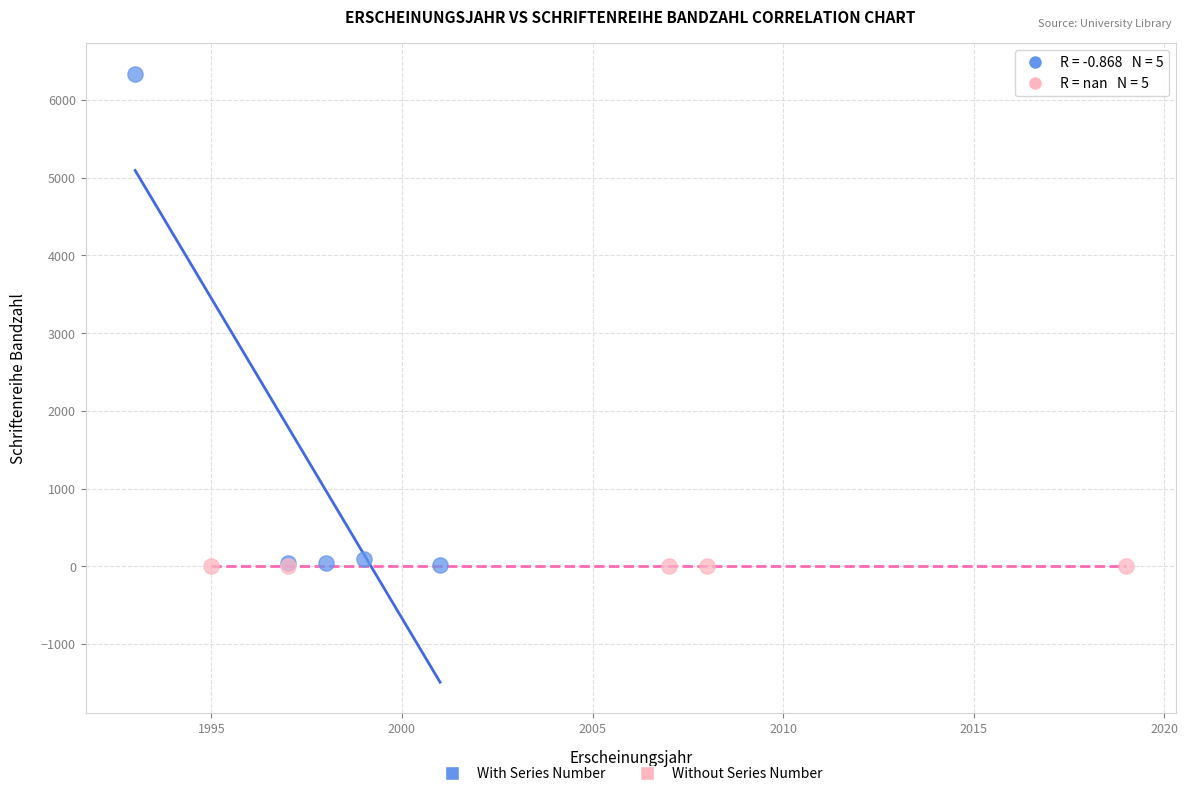

Which series reaches the maximum Y coordinate?

With Series Number